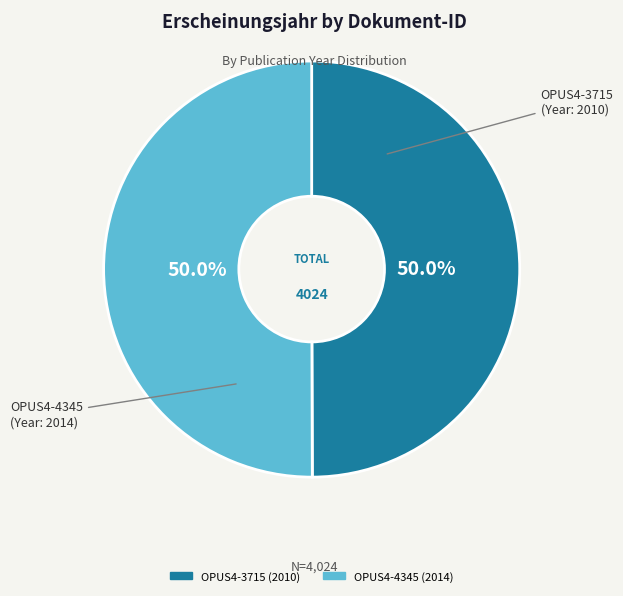

Approximately how many times larger is the value at OPUS4-4345 compared to OPUS4-3715?

1.0